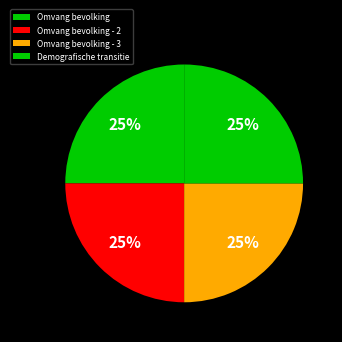

Count the number of slices in the pie.

4